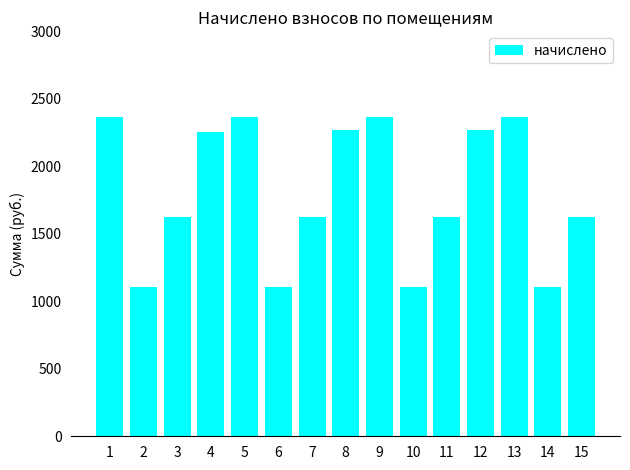

What is the ratio of the value at 2 to the value at 5?

0.5